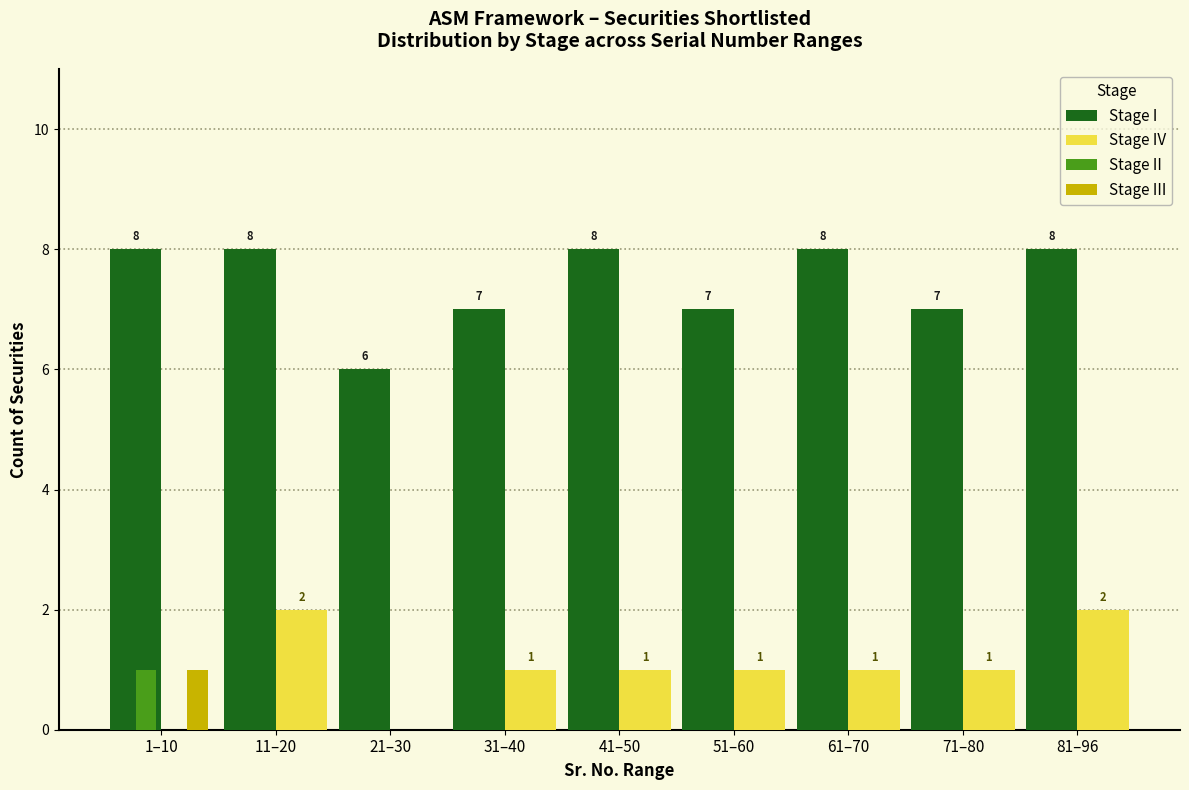

What is the maximum value shown in the chart?

8